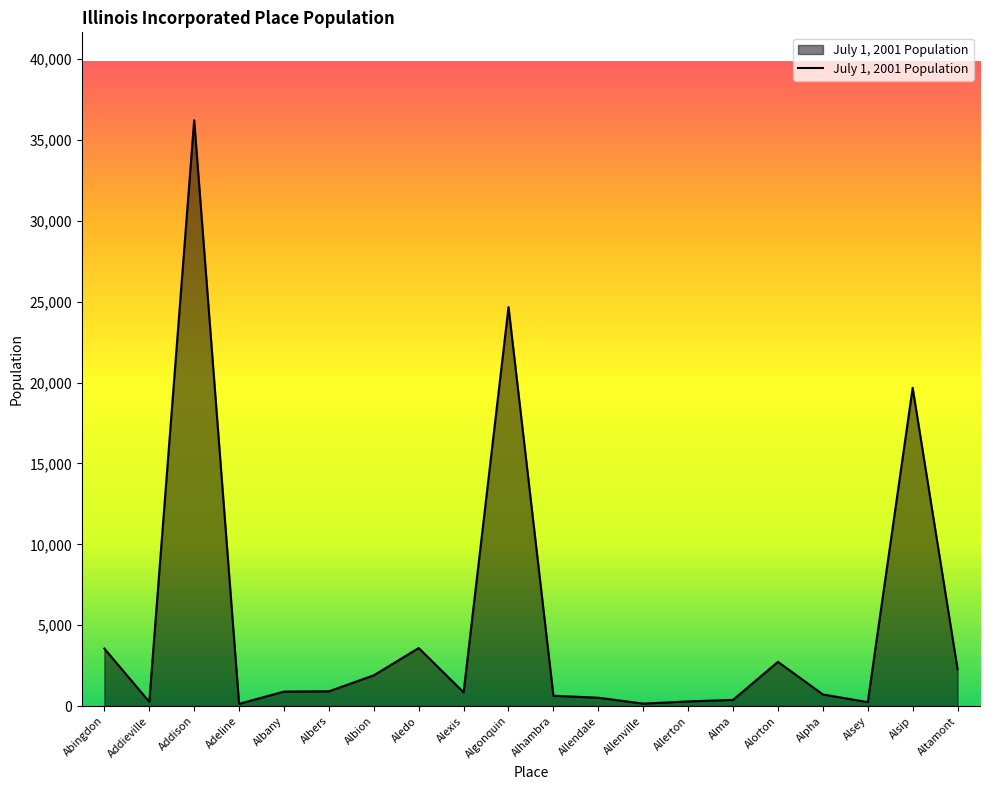

Where is the data nearest to the value 18178?

Alsip